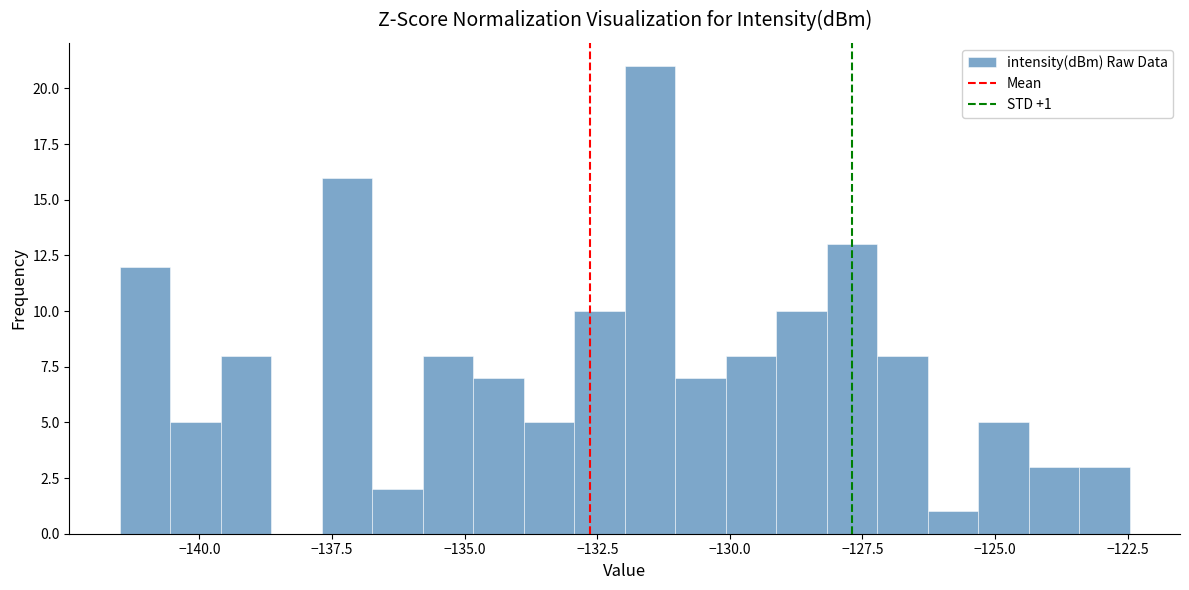

Read against the x-axis, roughly where is the centre of the tallest bar?

-131.5